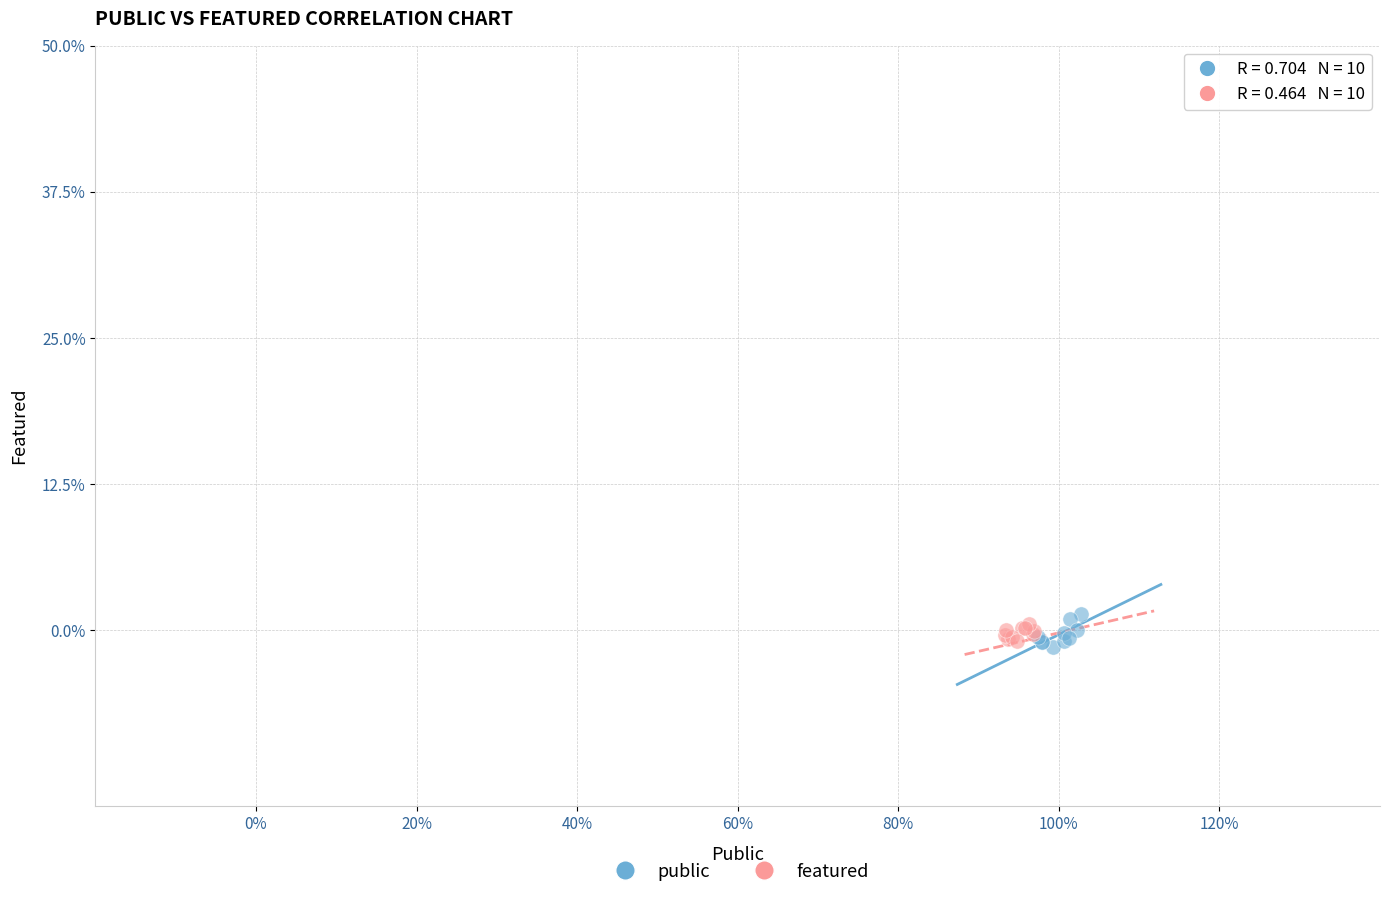

Which series has the widest spread of Y values?

public